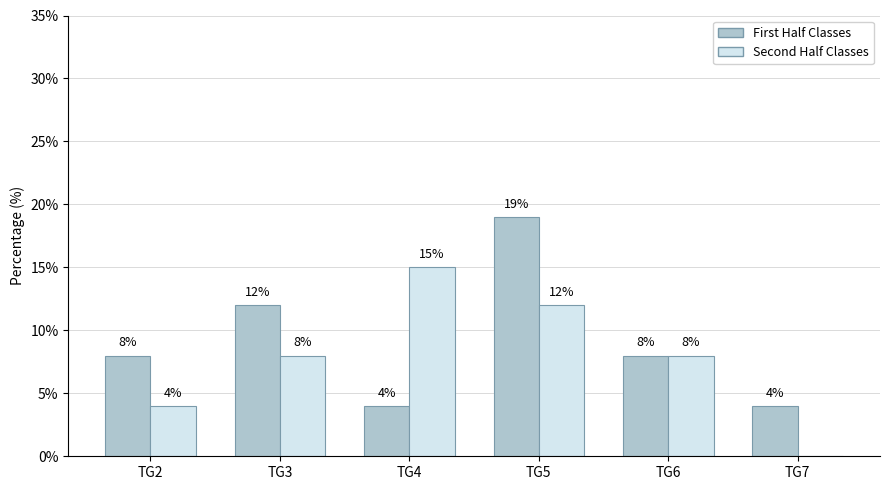

What is the sum of all First Half Classes values?

55